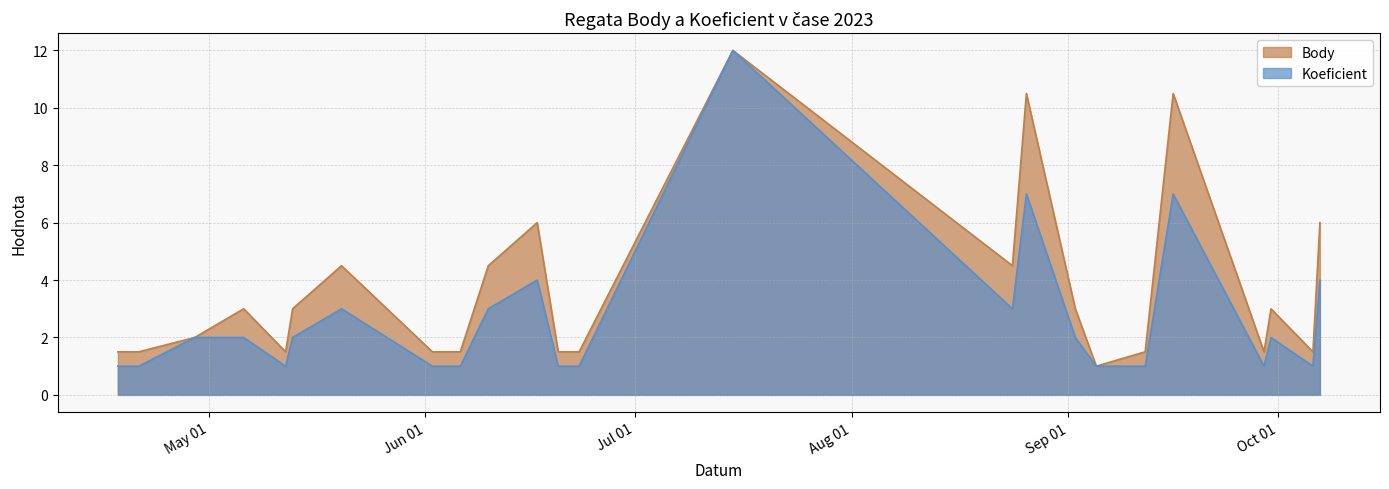

The Body series shows 2.7 at 2023-05-12. True or false?

False